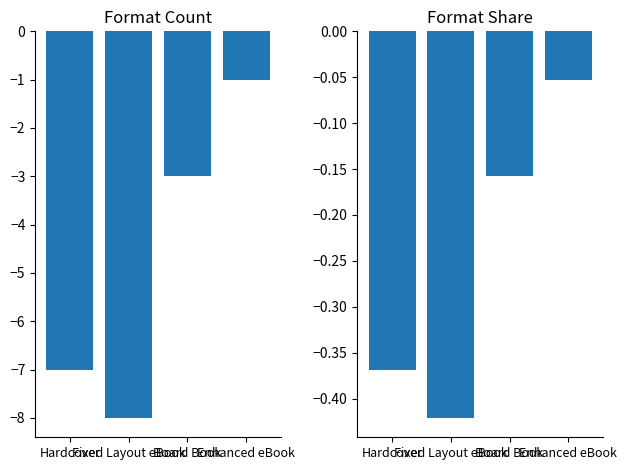

Which label corresponds to the largest value in the chart?

Enhanced eBook